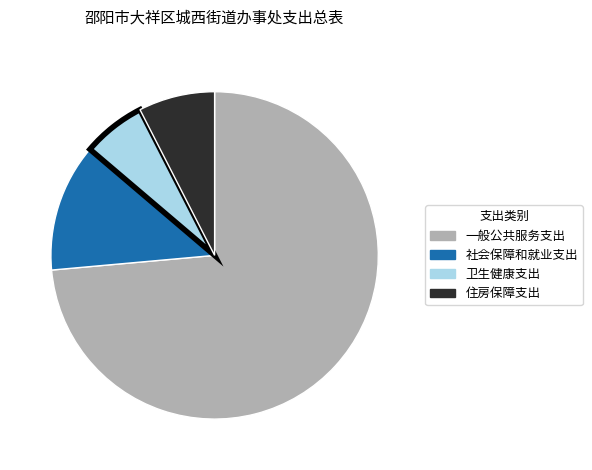

Is it true that 住房保障支出 is 8% of the pie?

True